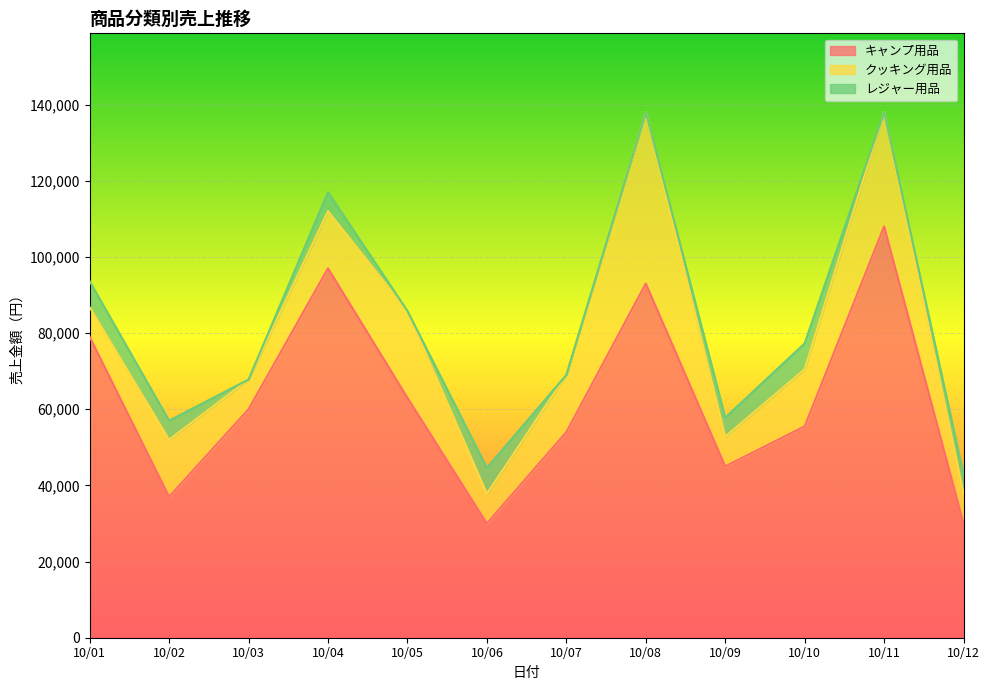

What is the difference between the クッキング用品 values at 10/10 and 10/06?

7200